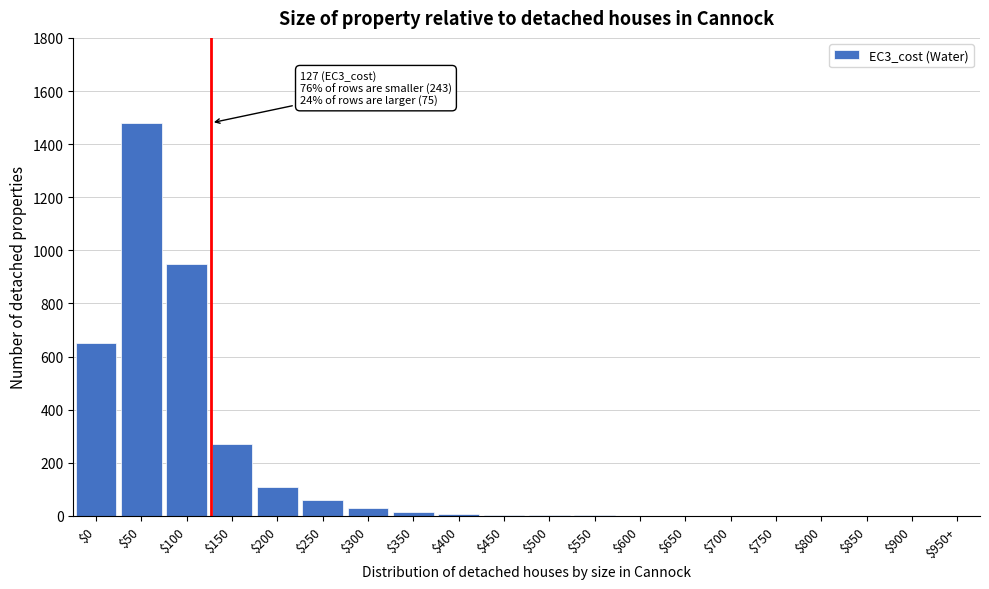

Is it true that the value at $100 is 584?

False